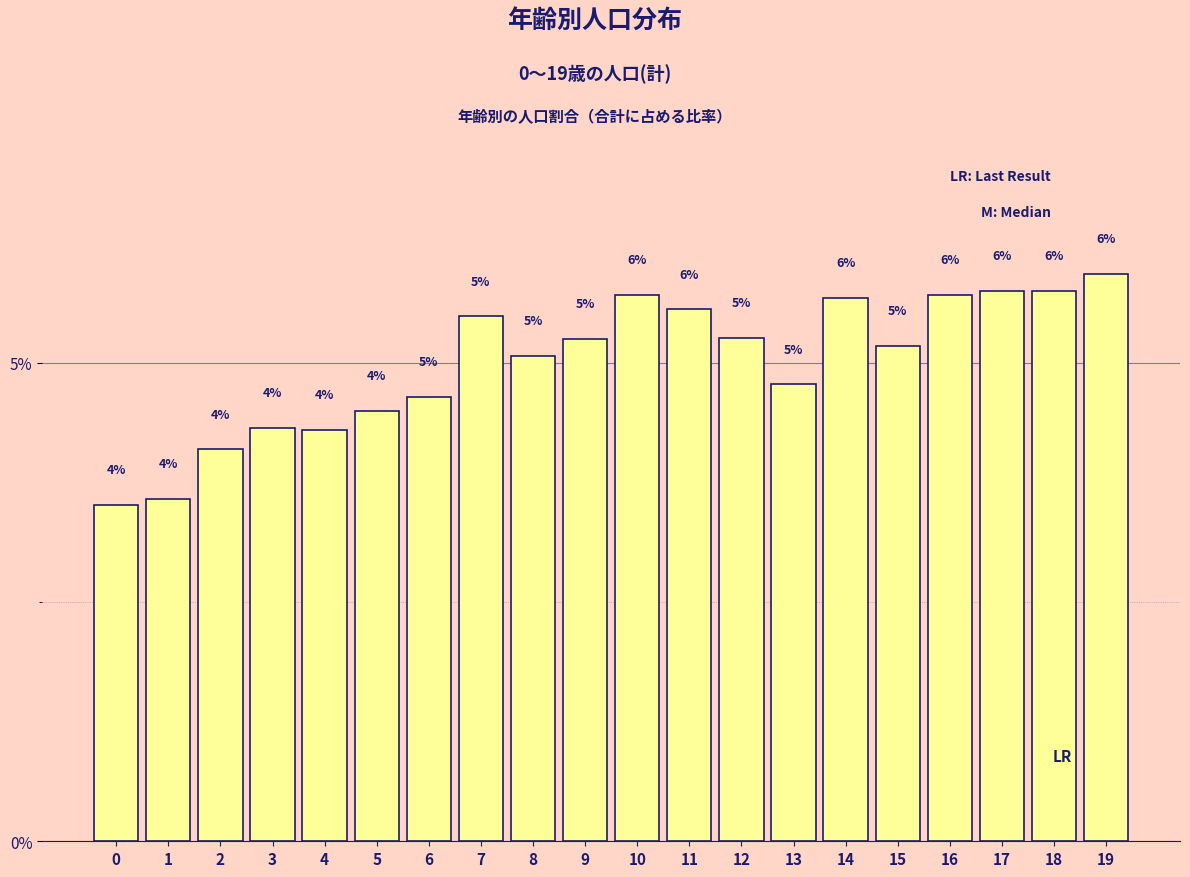

How many bars are there in total?

20